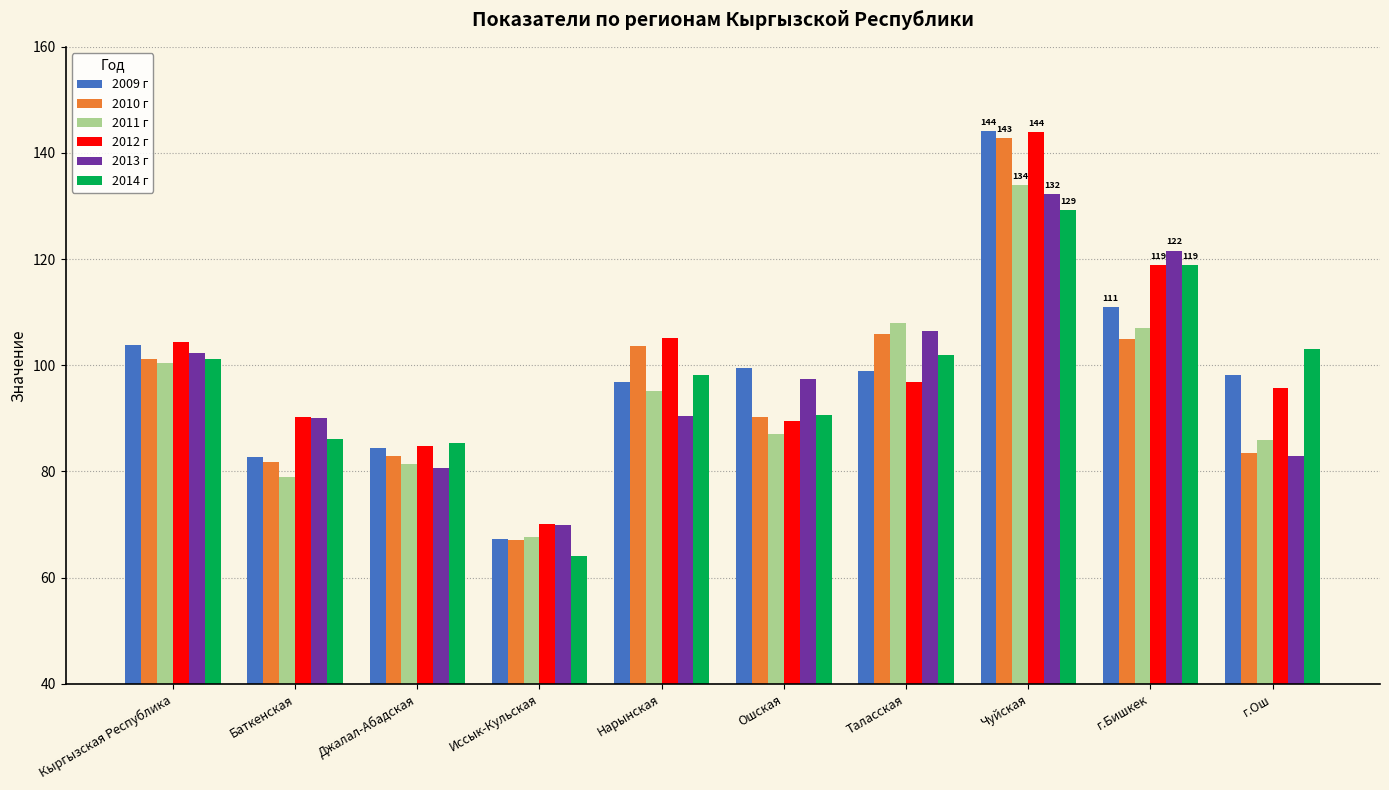

What is the greatest value displayed?

144.1